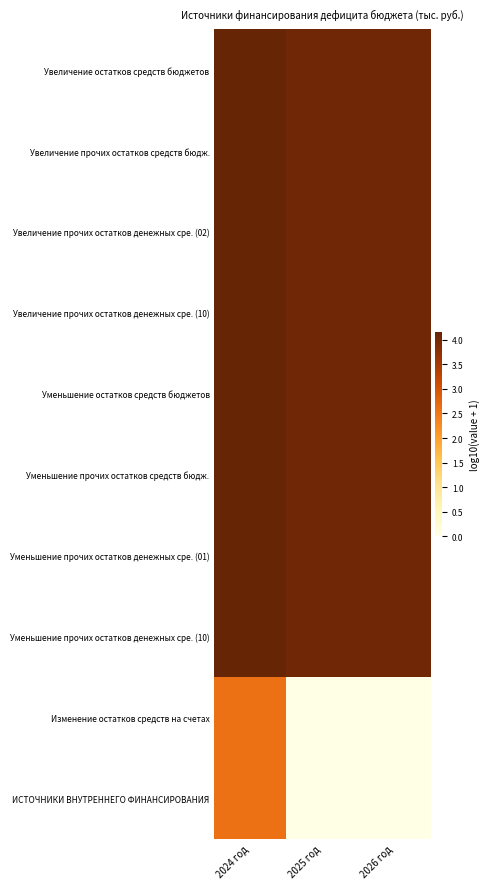

Rank the series by their maximum value, from lowest to highest.

Изменение остатков средств на счетах, ИСТОЧНИКИ ВНУТРЕННЕГО ФИНАНСИРОВАНИЯ, Увеличение остатков средств бюджетов, Увеличение прочих остатков средств бюдж., Увеличение прочих остатков денежных сре. (02), Увеличение прочих остатков денежных сре. (10), Уменьшение остатков средств бюджетов, Уменьшение прочих остатков средств бюдж., Уменьшение прочих остатков денежных сре. (01), Уменьшение прочих остатков денежных сре. (10)